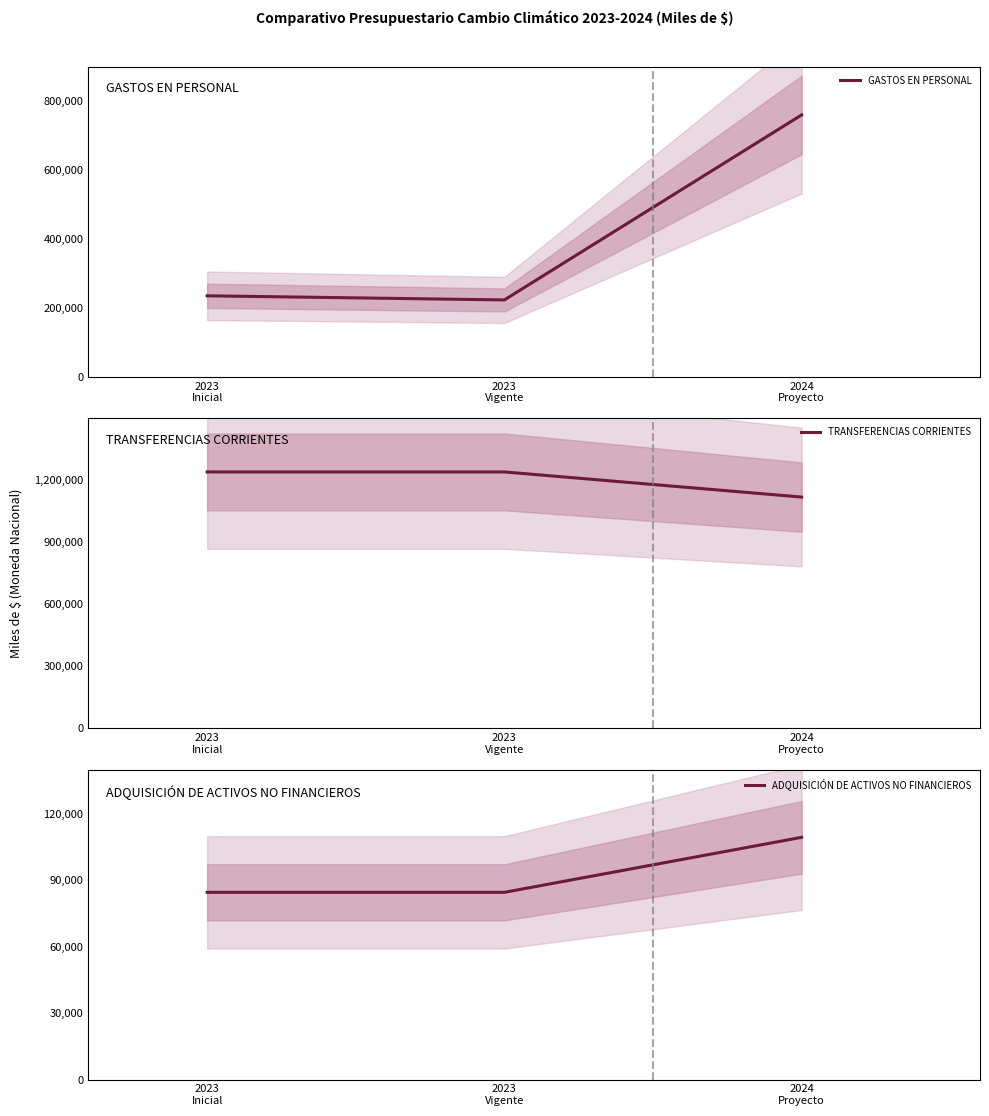

What is the label of the 1st point from the left?

2023
Inicial